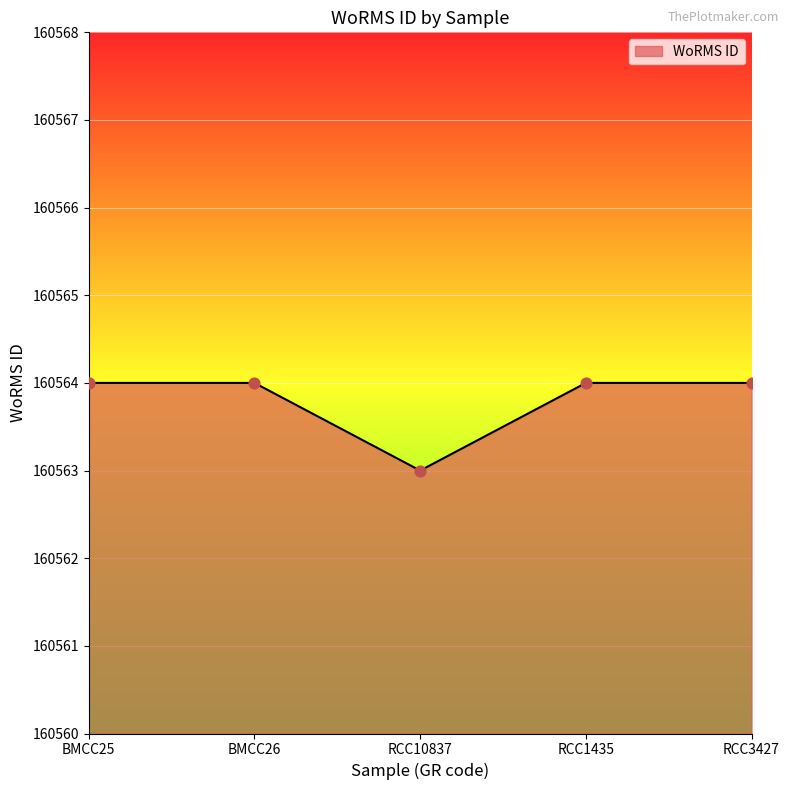

Between RCC10837 and RCC1435, which is larger?

RCC1435